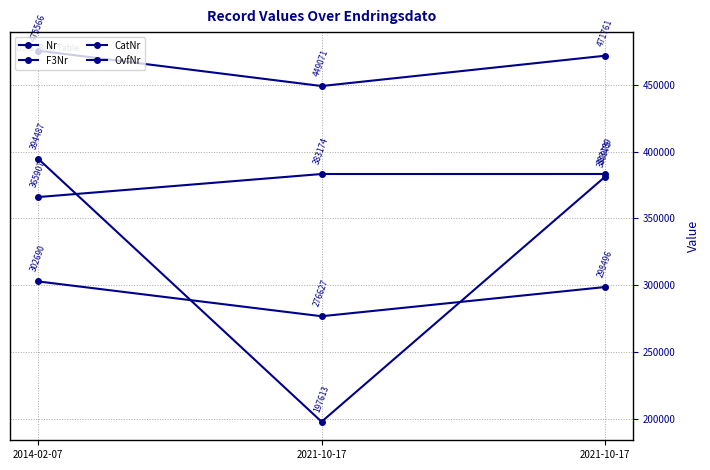

How many values in the OvfNr series are below 471761?

1